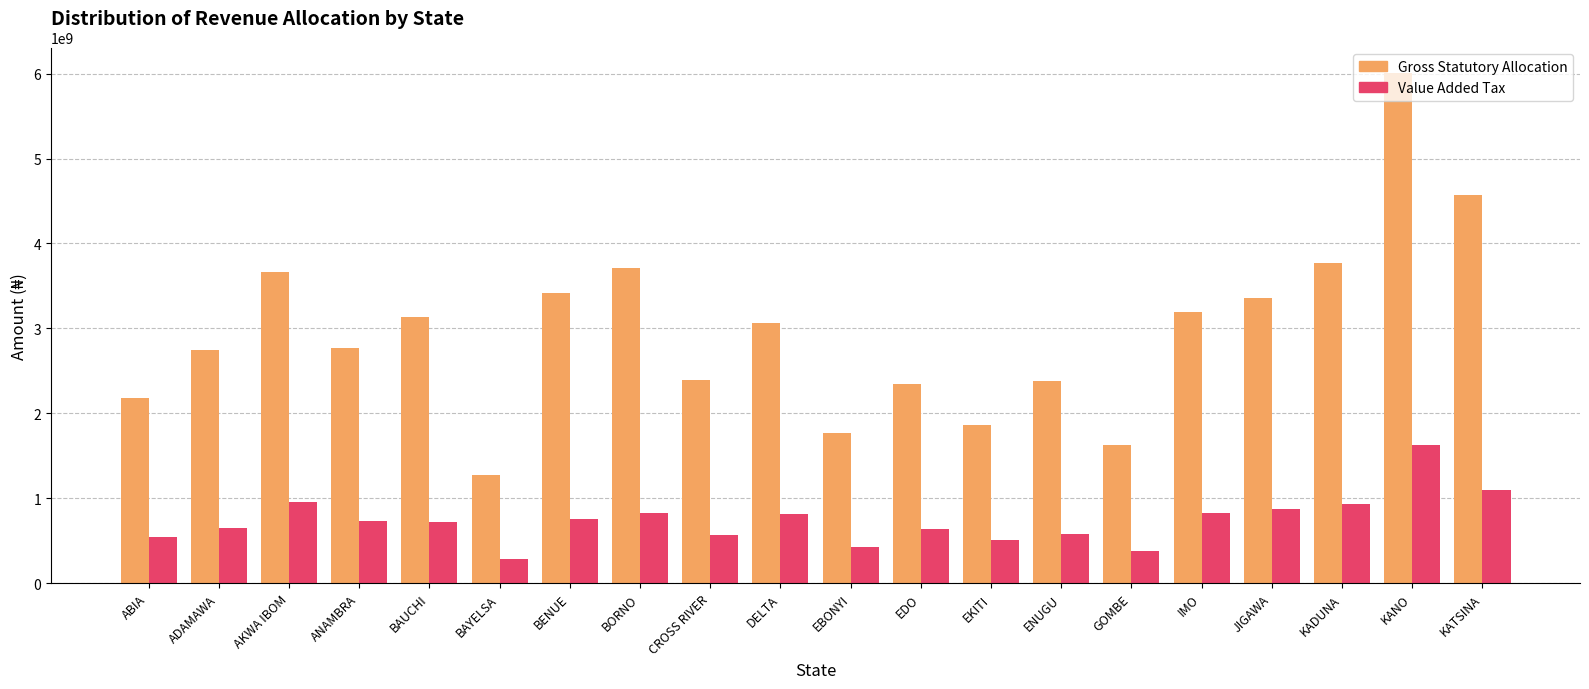

What position from the left is BORNO?

8